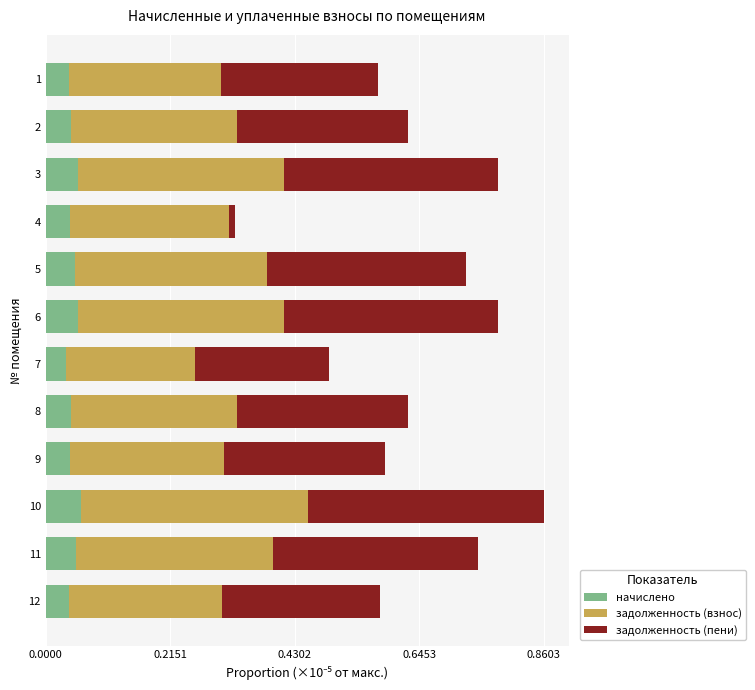

What are all the series names shown in the legend?

начислено, задолженность (взнос), задолженность (пени)